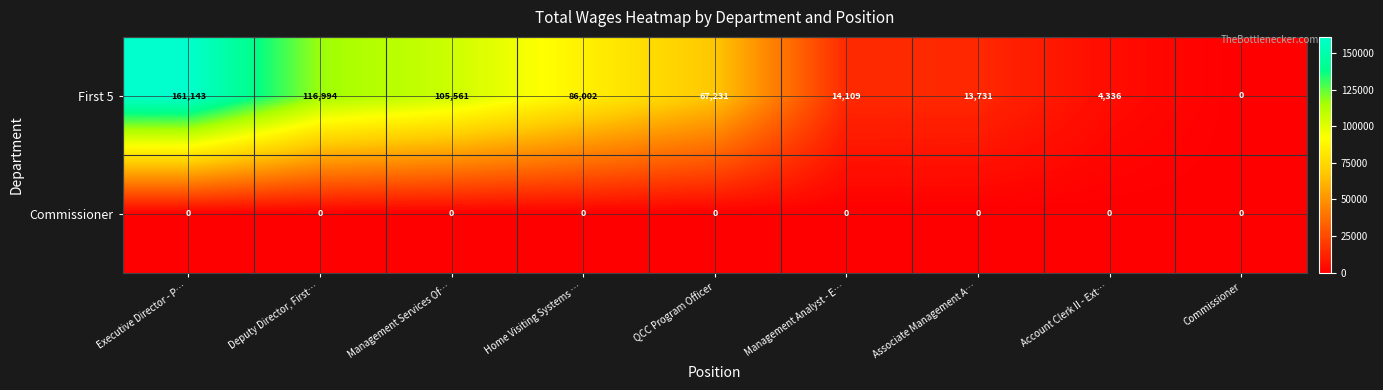

Which category has the highest value across all series?

Executive Director - P…